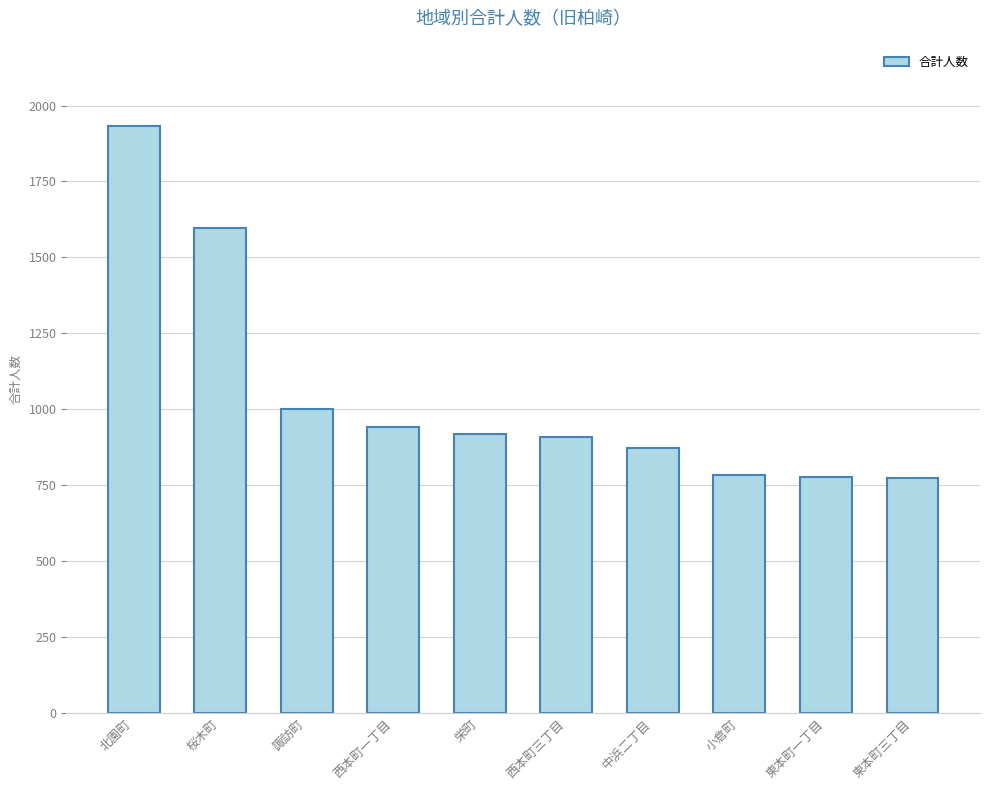

What is the smallest value displayed?

772